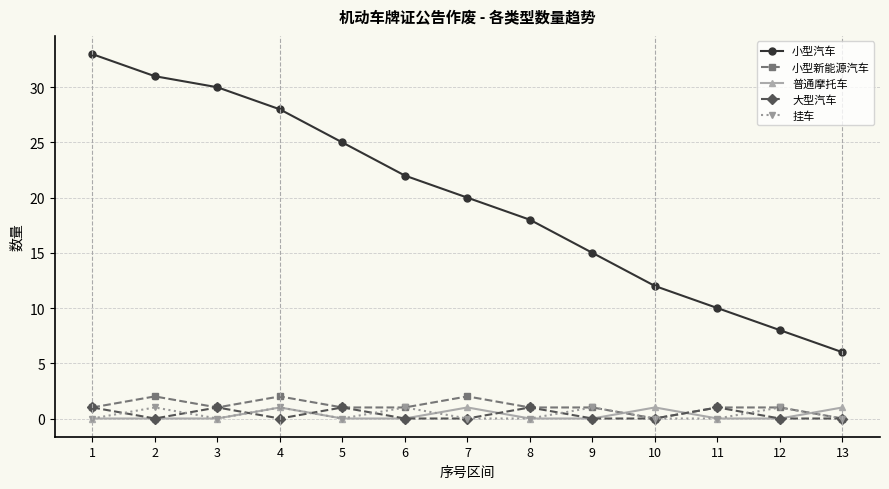

What is the spread (max minus min) of values at 5?

25